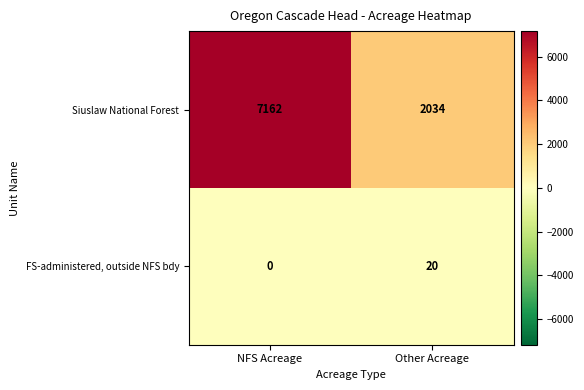

Which label corresponds to the largest value in the chart?

NFS Acreage